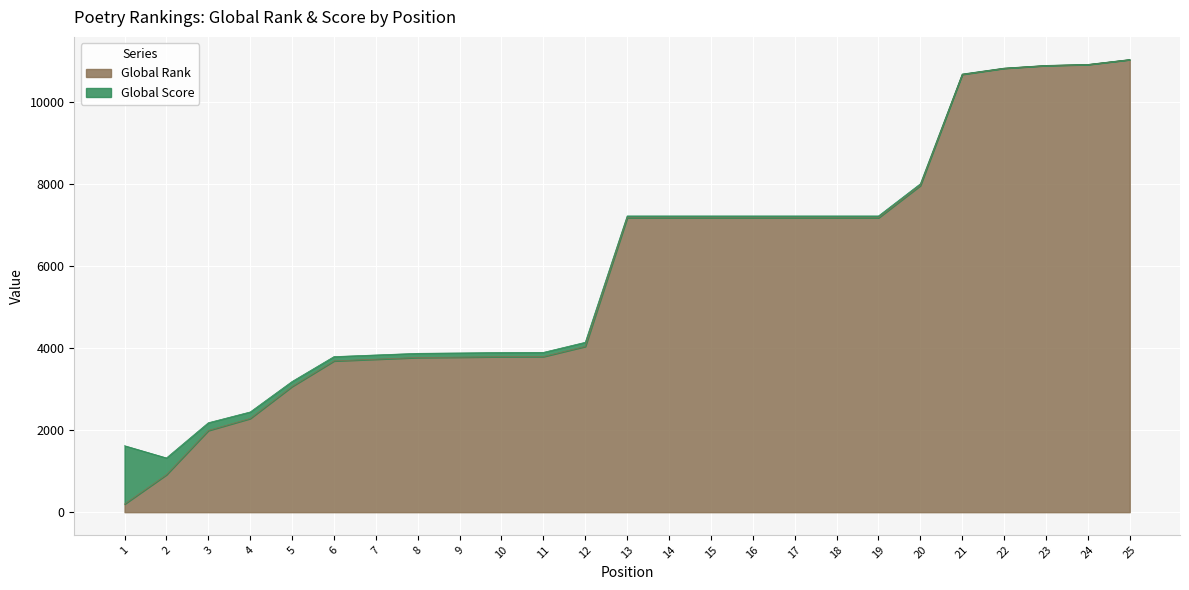

The value of Global Rank at 6 is 772. True or false?

False